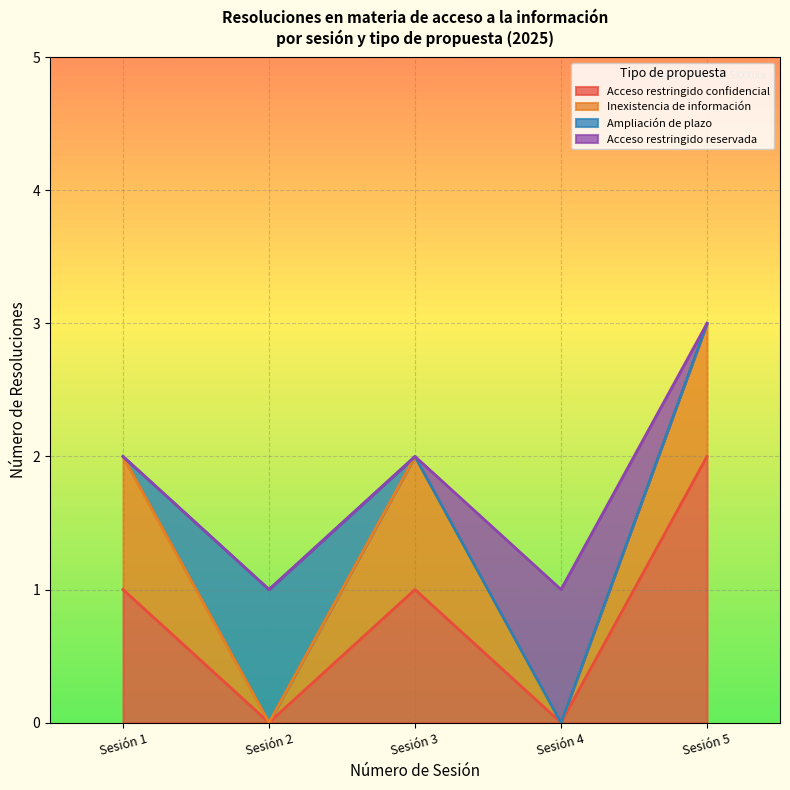

At which category is the sum across all series the highest?

Sesión 5